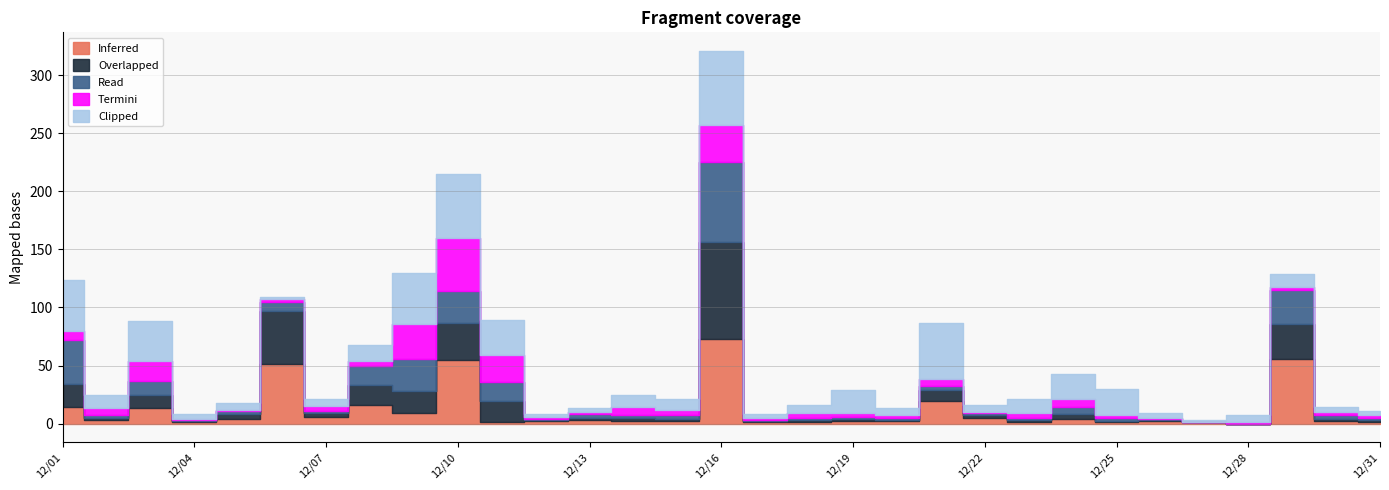

How many lines are shown in the chart?

5